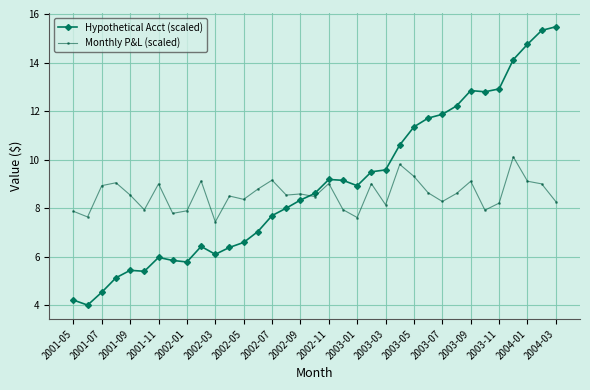

How many lines are shown in the chart?

2